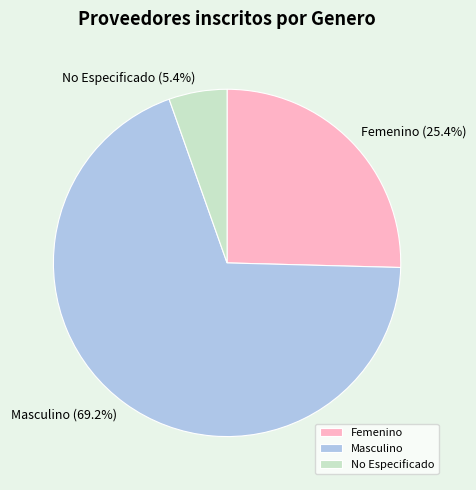

Which category has the smallest portion of the pie?

No Especificado